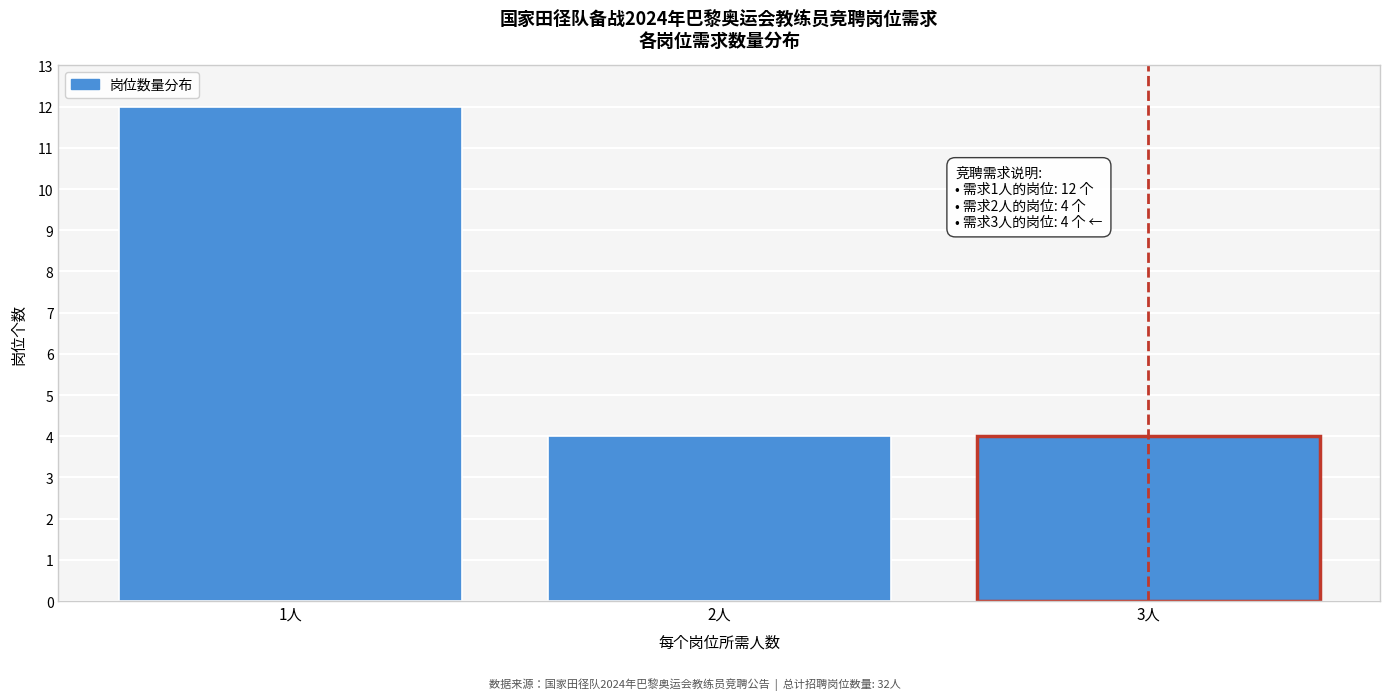

Reading left to right, what are all the values shown in this chart?

12	4	4